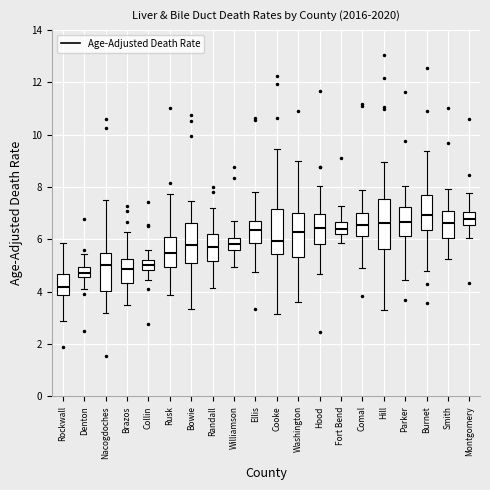

Reading left to right, read every box against the y-axis: the position of its median line, the range the box covers, and the ends of its whiskers. The values are not printed on the chart, so give them approximately, as read against the axis.

Rockwall: median 4.2, box 3.8 to 4.6, whiskers 2.8 to 5.8
Denton: median 4.8, box 4.6 to 5.0, whiskers 4.2 to 5.4
Nacogdoches: median 5.0, box 4.0 to 5.4, whiskers 3.2 to 7.6
Brazos: median 4.8, box 4.4 to 5.2, whiskers 3.6 to 6.2
Collin: median 5.0, box 4.8 to 5.2, whiskers 4.4 to 5.6
Rusk: median 5.4, box 5.0 to 6.0, whiskers 3.8 to 7.8
Bowie: median 5.8, box 5.0 to 6.6, whiskers 3.4 to 7.4
Randall: median 5.8, box 5.2 to 6.2, whiskers 4.2 to 7.2
Williamson: median 5.8, box 5.6 to 6.0, whiskers 5.0 to 6.6
Ellis: median 6.4, box 5.8 to 6.8, whiskers 4.8 to 7.8
Cooke: median 6.0, box 5.4 to 7.2, whiskers 3.2 to 9.4
Washington: median 6.2, box 5.4 to 7.0, whiskers 3.6 to 9.0
Hood: median 6.4, box 5.8 to 7.0, whiskers 4.6 to 8.0
Fort Bend: median 6.4, box 6.2 to 6.6, whiskers 5.8 to 7.2
Comal: median 6.6, box 6.2 to 7.0, whiskers 5.0 to 7.8
Hill: median 6.6, box 5.6 to 7.6, whiskers 3.4 to 9.0
Parker: median 6.6, box 6.2 to 7.2, whiskers 4.4 to 8.0
Burnet: median 7.0, box 6.4 to 7.6, whiskers 4.8 to 9.4
Smith: median 6.6, box 6.0 to 7.0, whiskers 5.2 to 8.0
Montgomery: median 6.8, box 6.6 to 7.0, whiskers 6.0 to 7.8